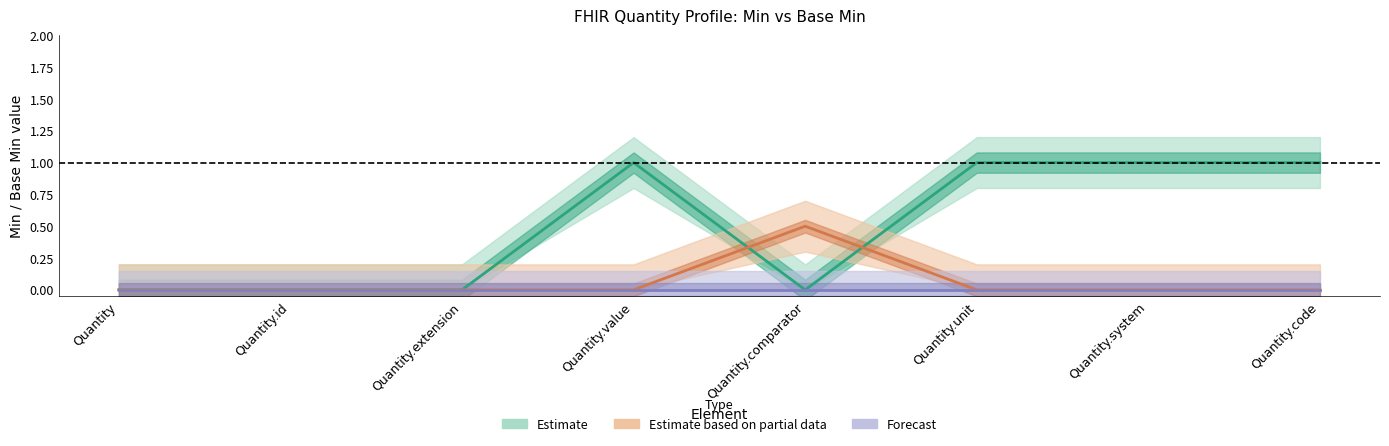

How many values in the Estimate series are below 1?

4